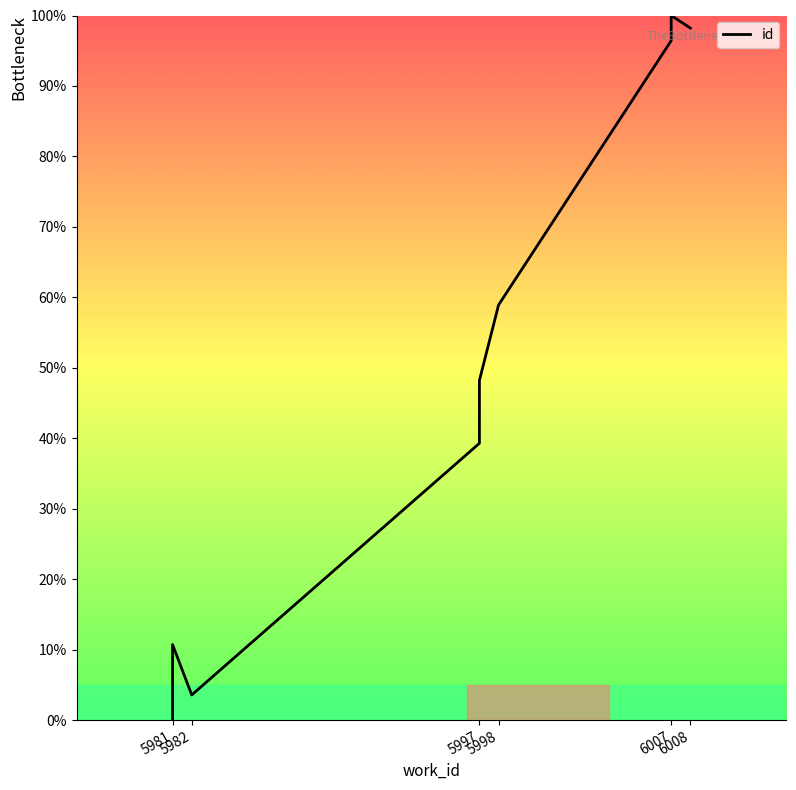

What is the value of the 9th point from the left?

96.4